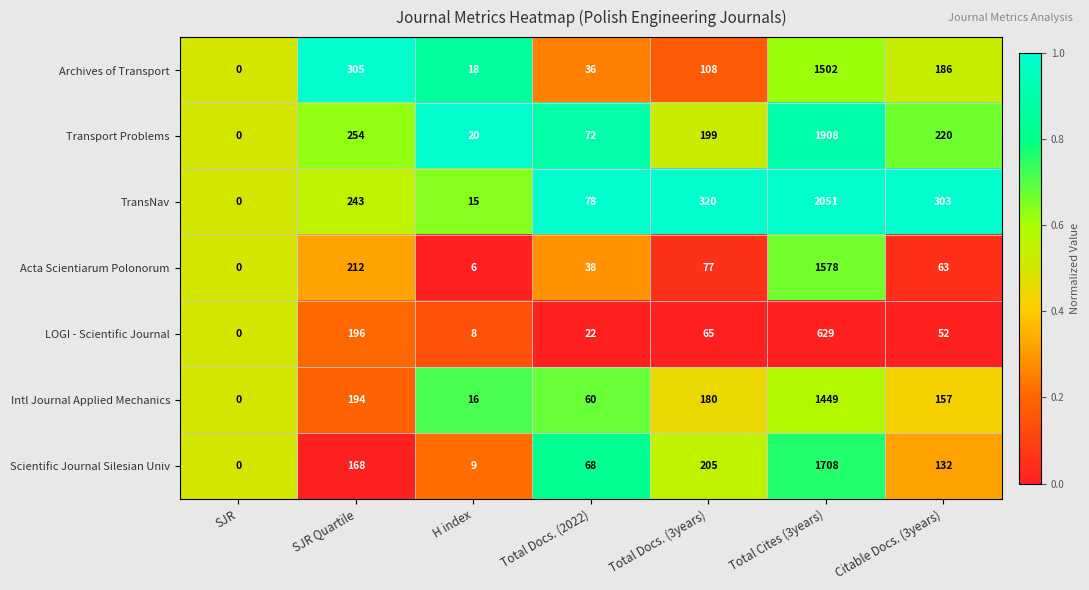

Count the number of categories in the chart.

7